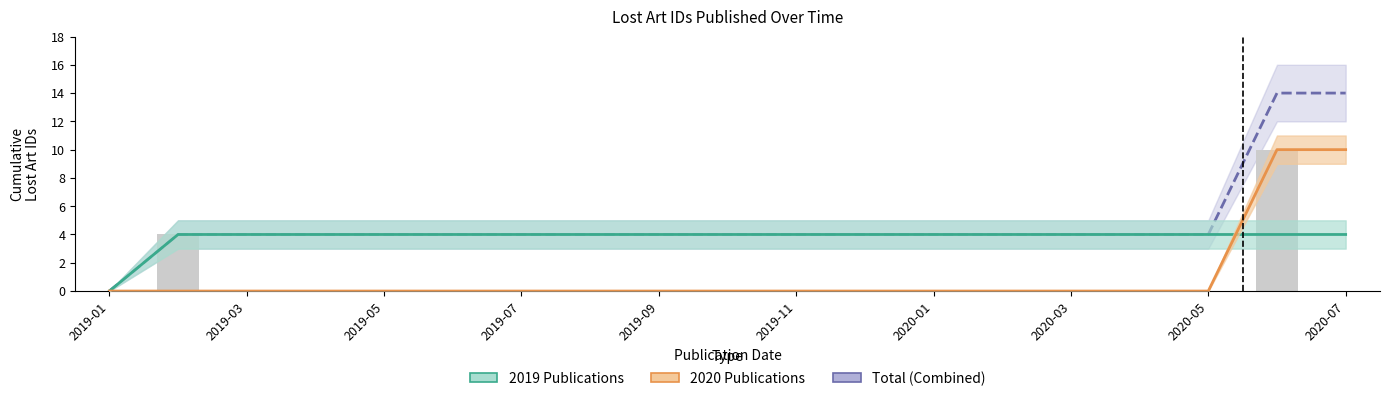

Are the bars horizontal?

No